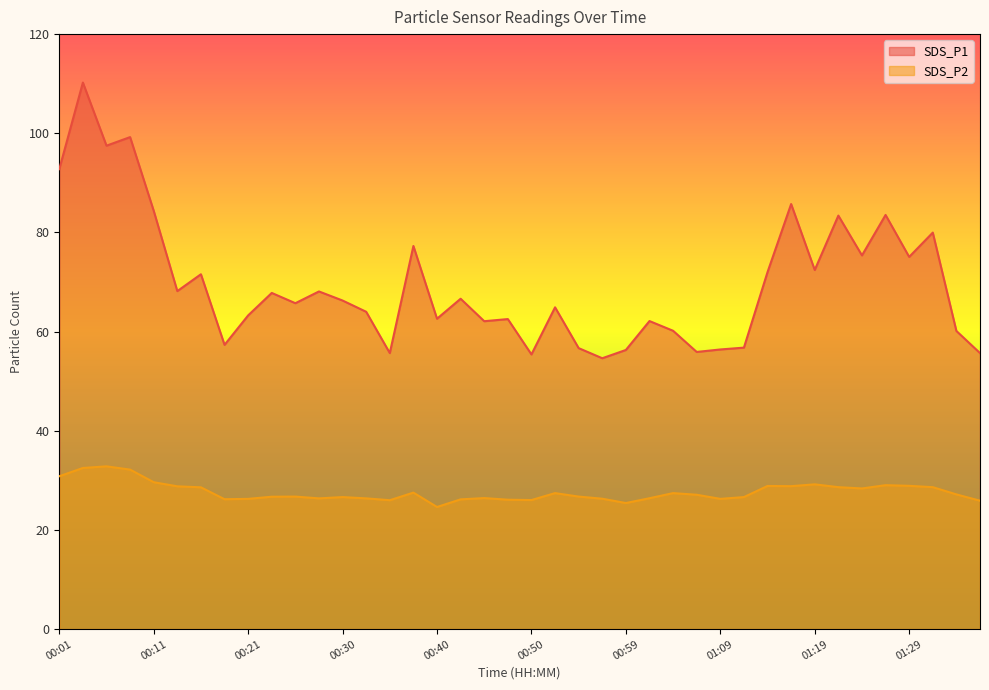

What is the sum of all SDS_P1 values?

2785.7